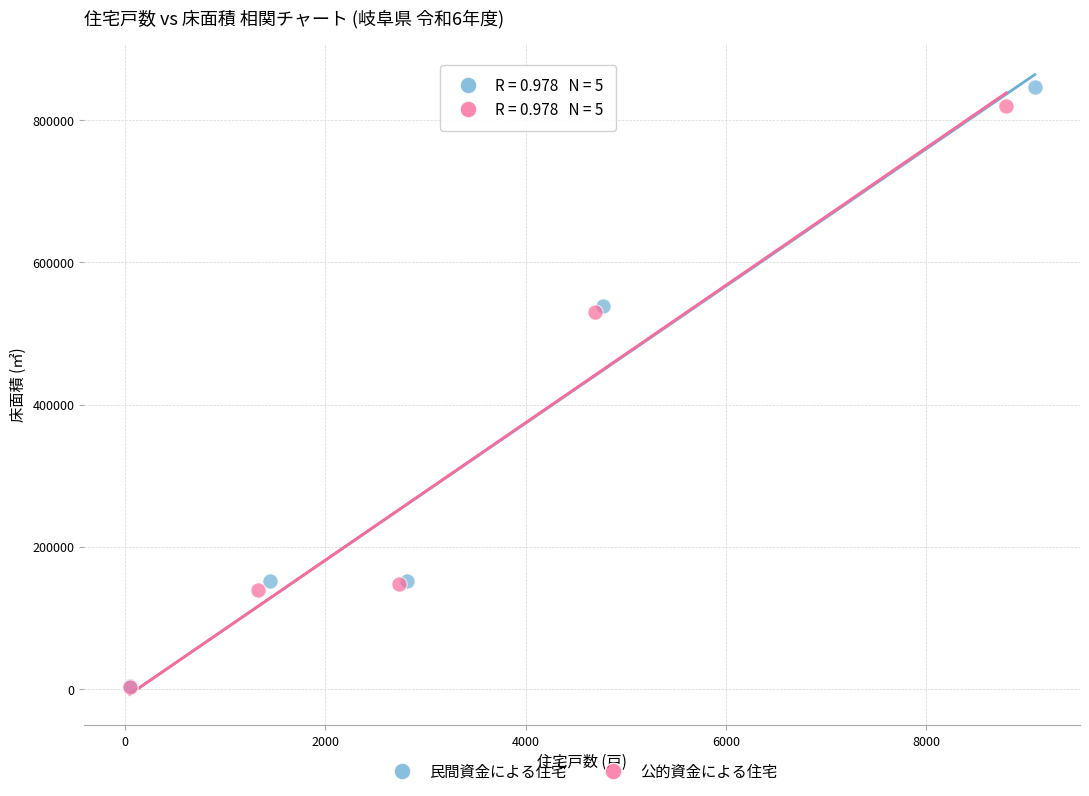

Which series has the largest Y range (max minus min)?

民間資金による住宅